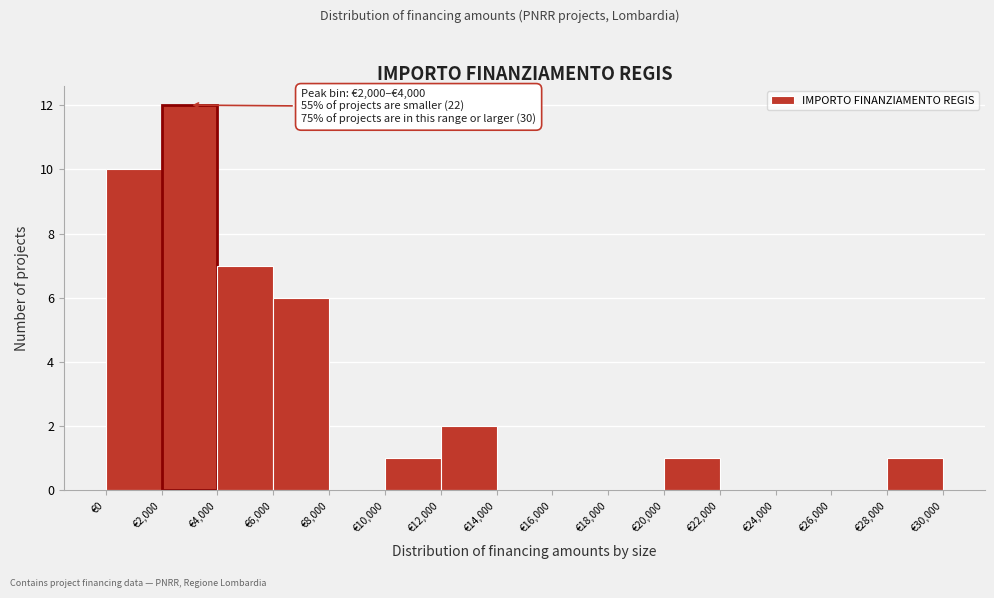

Which range on the x-axis has the tallest bar?

2000 to 4000